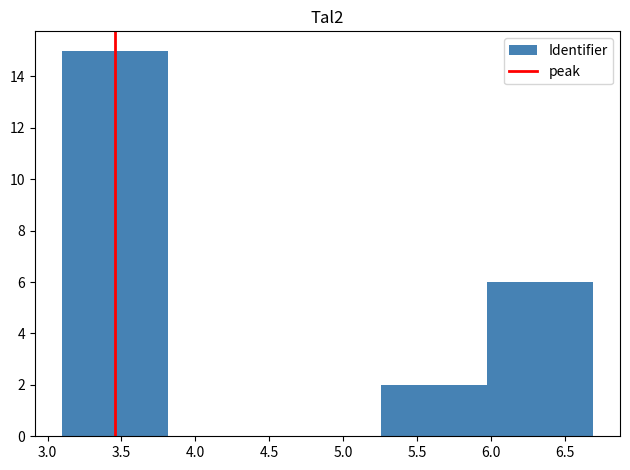

Over which range of the x-axis is the bar tallest?

3.10 to 3.80